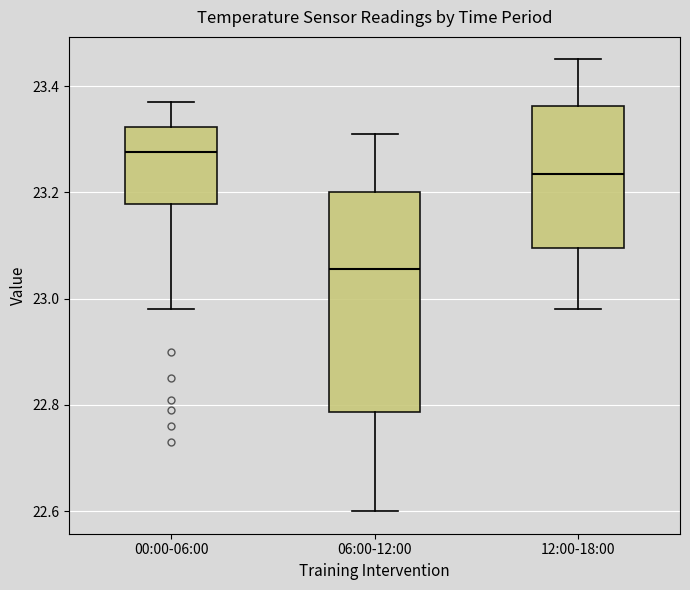

Which box is the tallest, from its lower edge to its upper edge?

06:00-12:00